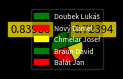

Is it true that Braun David is 18% of the pie?

True